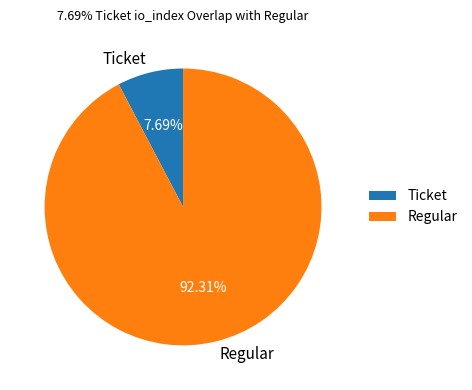

To the nearest percent, what is the combined percentage of Regular and Ticket?

100%